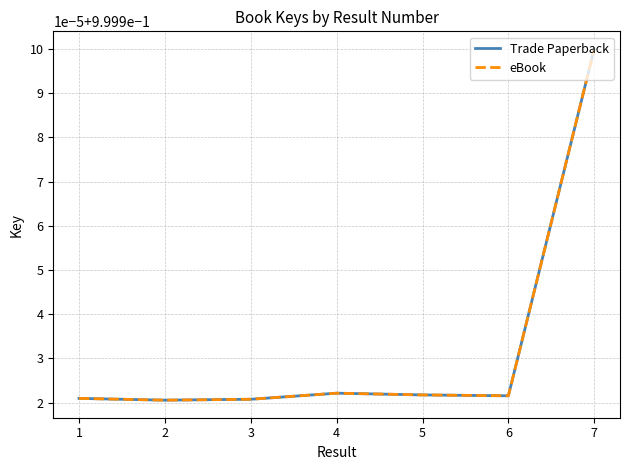

What is the value of the eBook point at the 1st from the left?

1.0